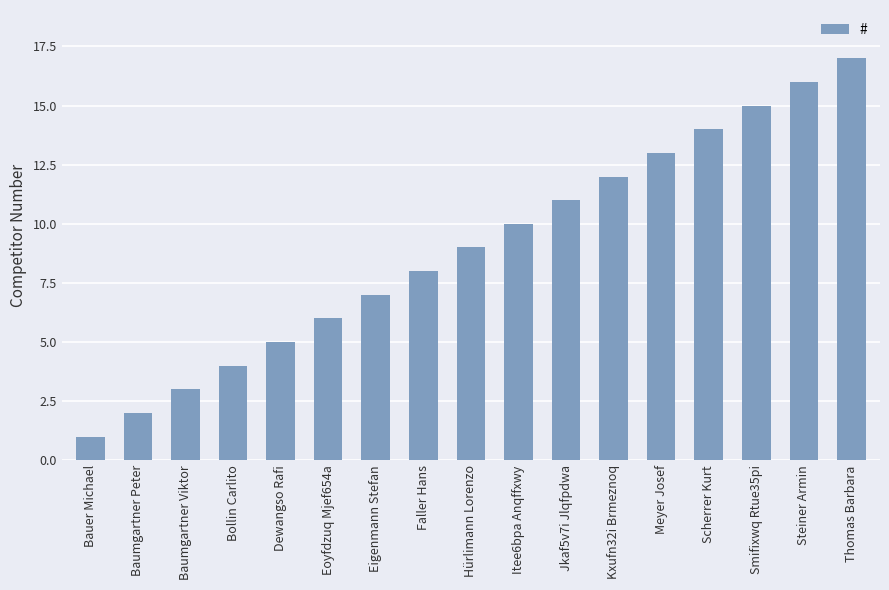

Reading right to left, what are all the values shown in this chart?

17	16	15	14	13	12	11	10	9	8	7	6	5	4	3	2	1